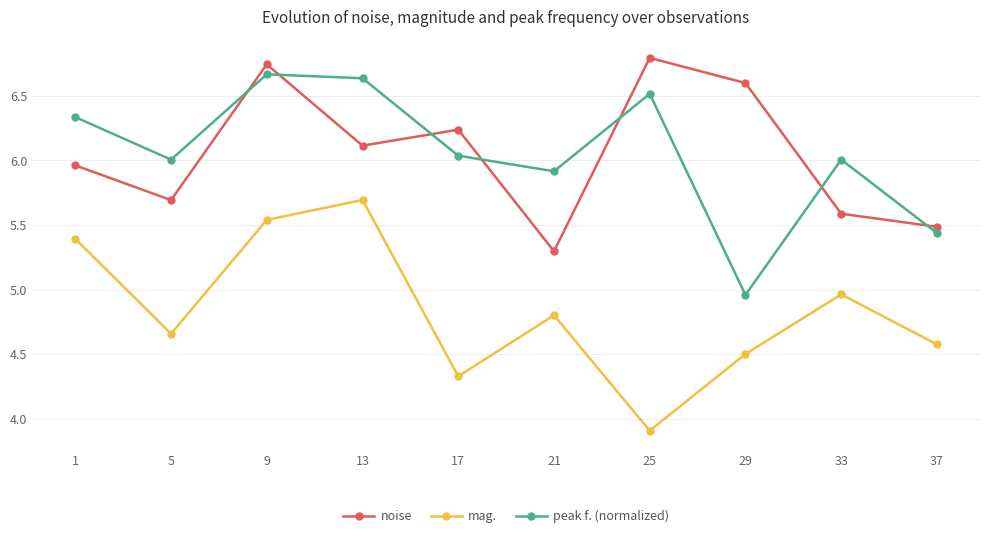

What is the average value of the noise series?

6.1